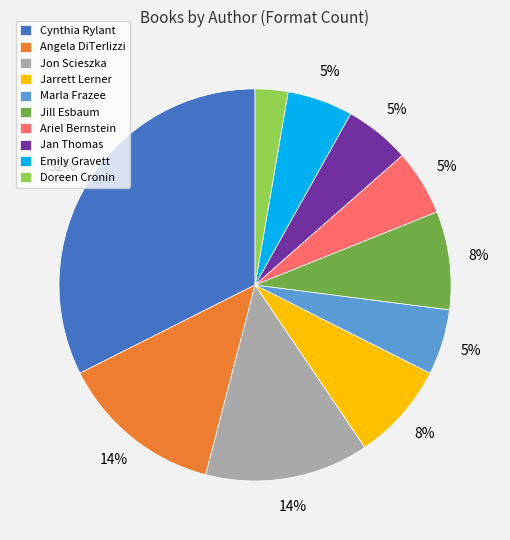

Is the sum of Marla Frazee and Ariel Bernstein greater than half?

No